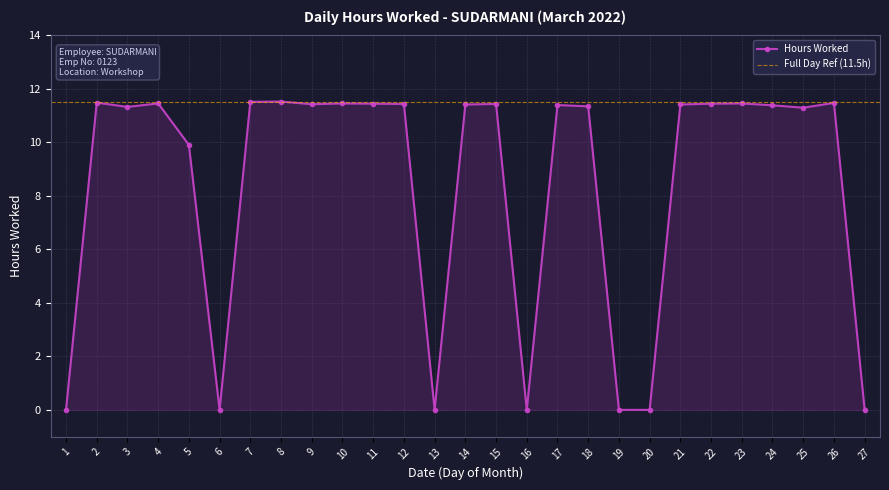

What is the greatest value displayed?

11.5